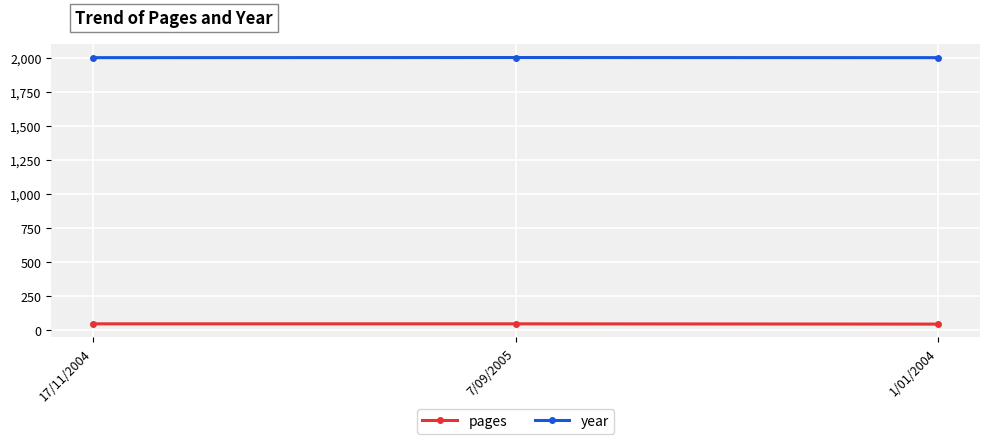

What is the label of the 3rd point from the left?

1/01/2004